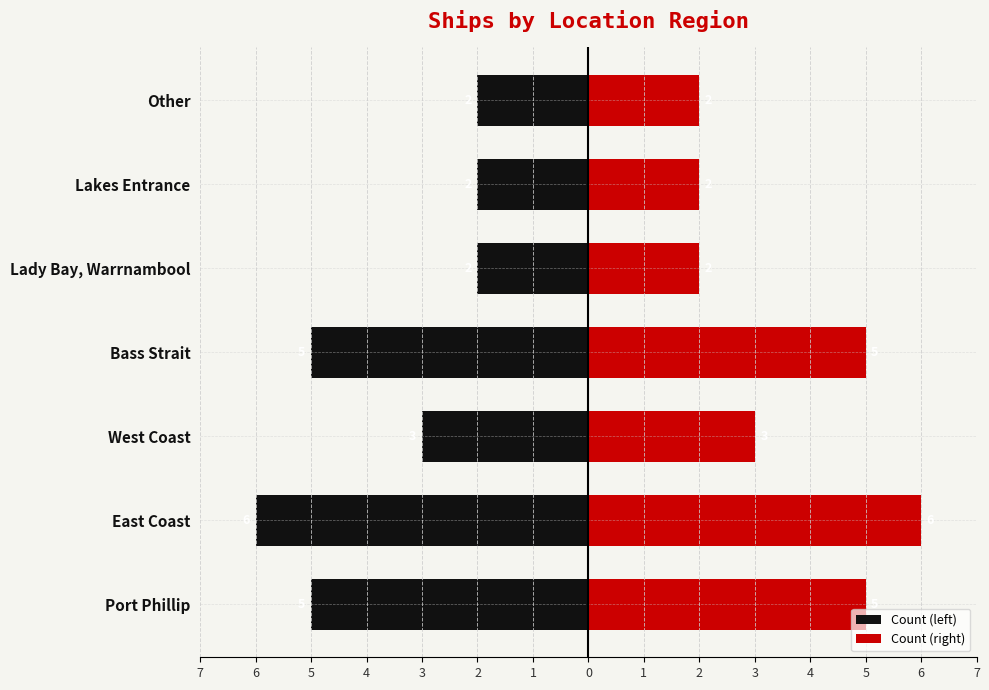

Is the value of Count (right) at Lakes Entrance greater than the value of Count (left) at Other?

Yes